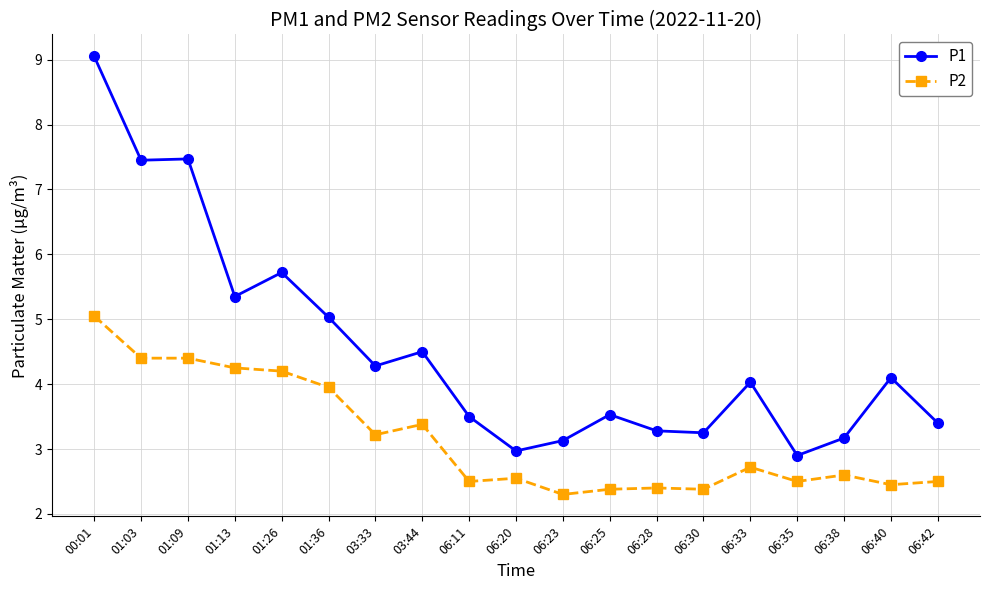

True or false: P1 and P2 intersect in this chart.

False